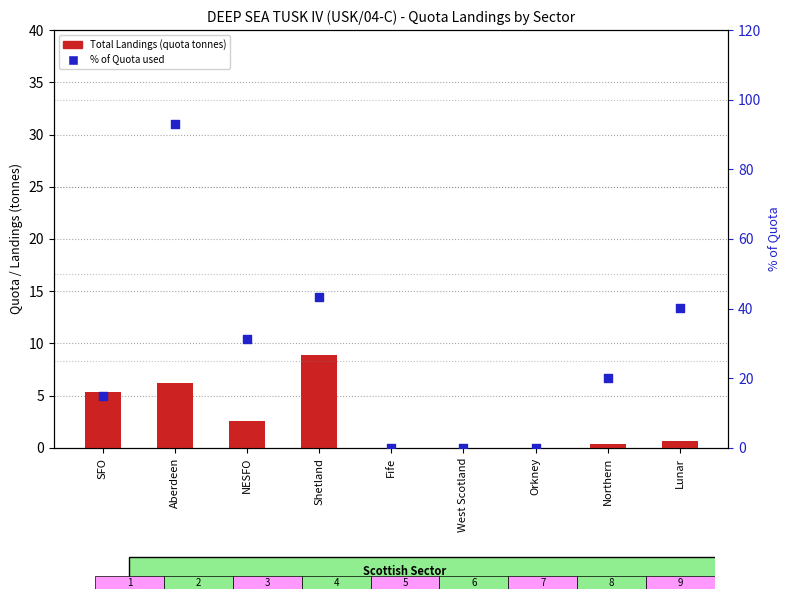

What are all the series names shown in the legend?

Total Landings (quota tonnes), % of Quota used